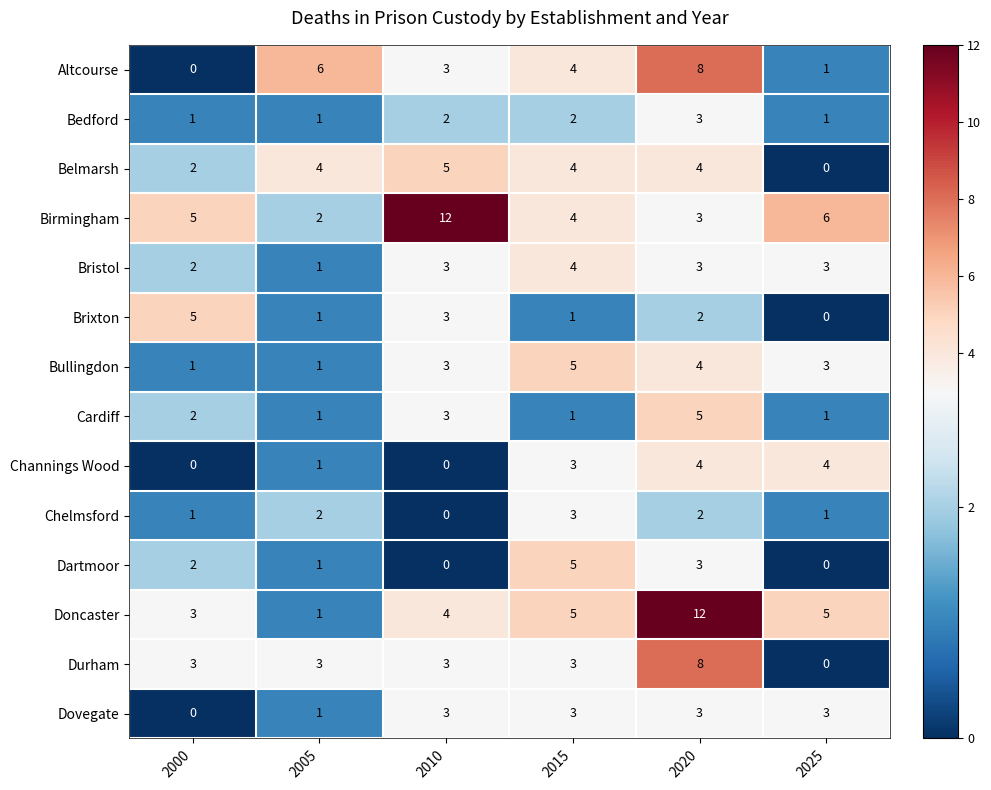

Which series has the widest spread of values?

Doncaster